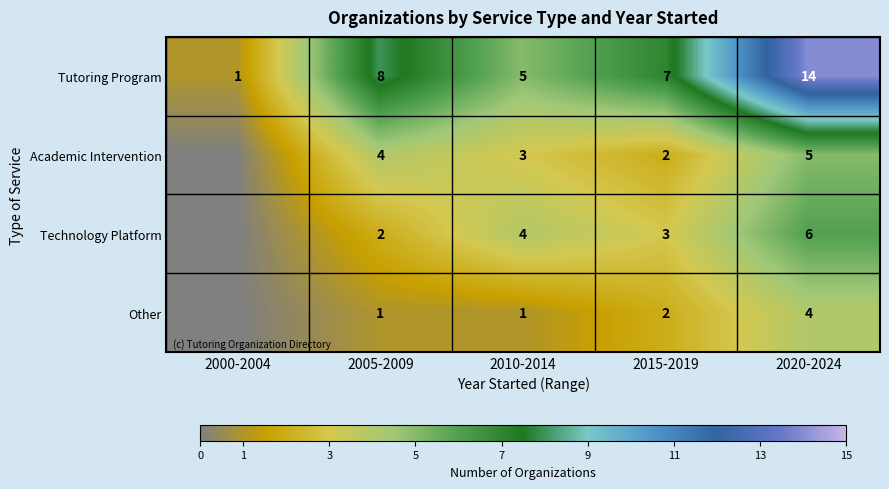

What is the difference between the highest and lowest values at 2010-2014?

4